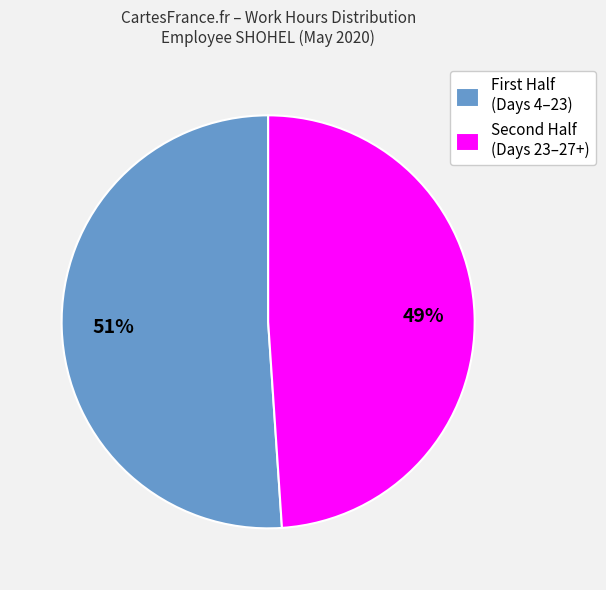

Is there a majority slice in this chart?

Yes